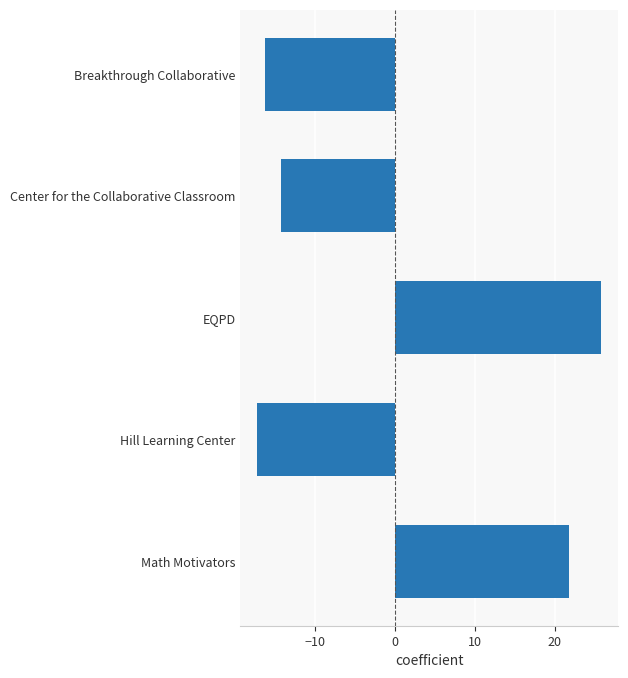

List the labels in order of value, smallest first.

Hill Learning Center, Breakthrough Collaborative, Center for the Collaborative Classroom, Math Motivators, EQPD